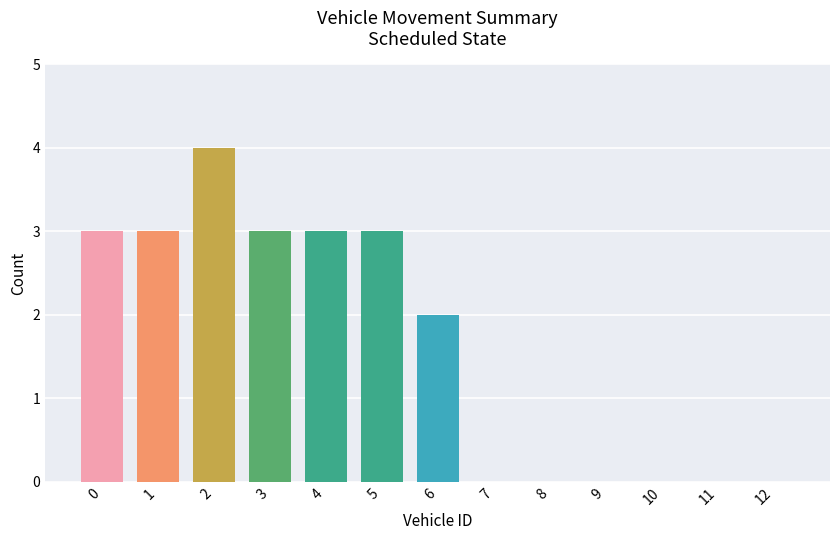

What is the average value?

2